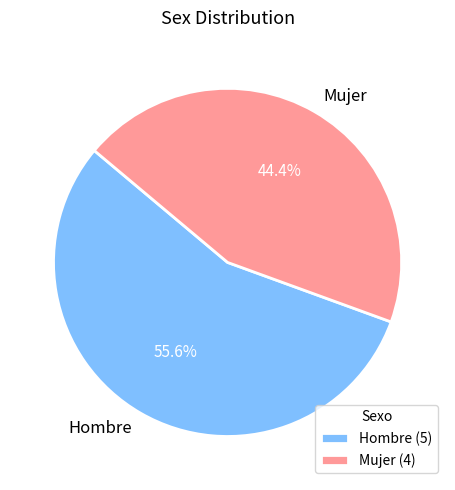

Does Hombre account for over 50% of the chart?

Yes